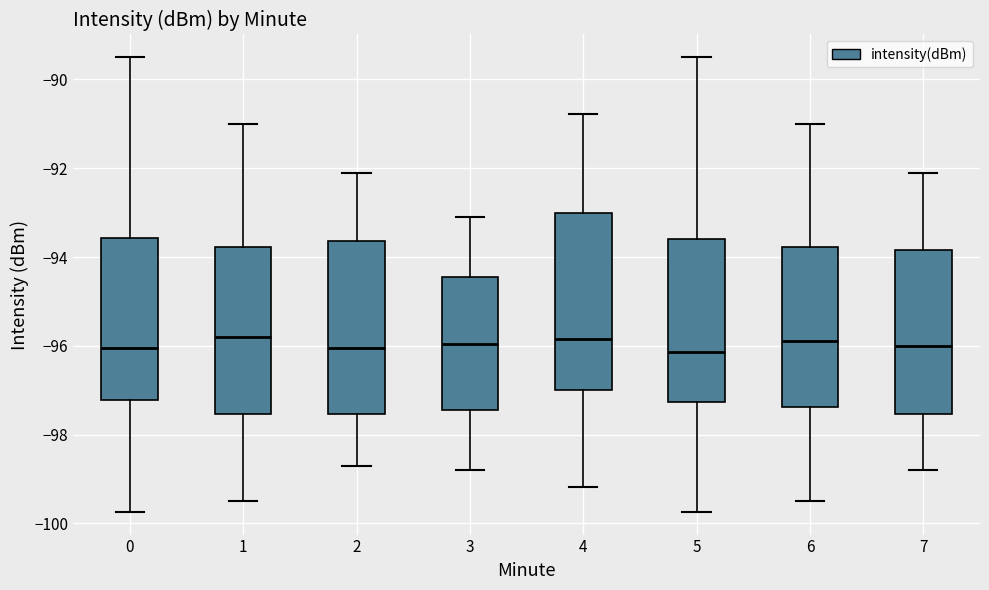

Where is the lower edge of the box at x = 6 on the y-axis? The values are not printed on the chart, so give them approximately, as read against the axis.

-97.4